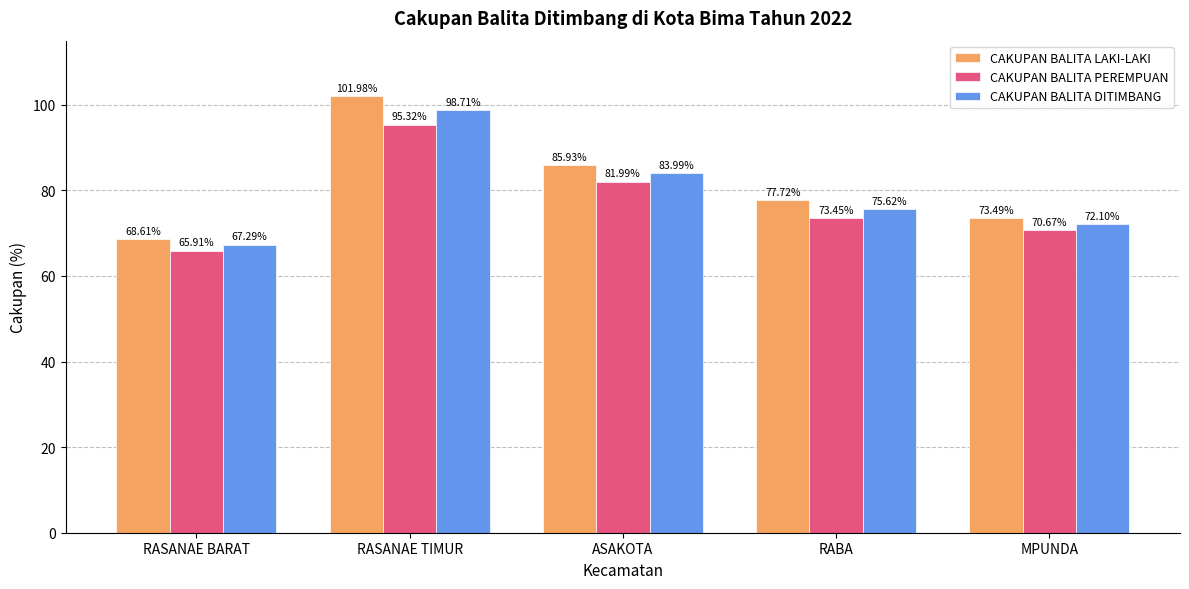

True or false: CAKUPAN BALITA LAKI-LAKI has a value of 34.3 at RASANAE TIMUR.

False